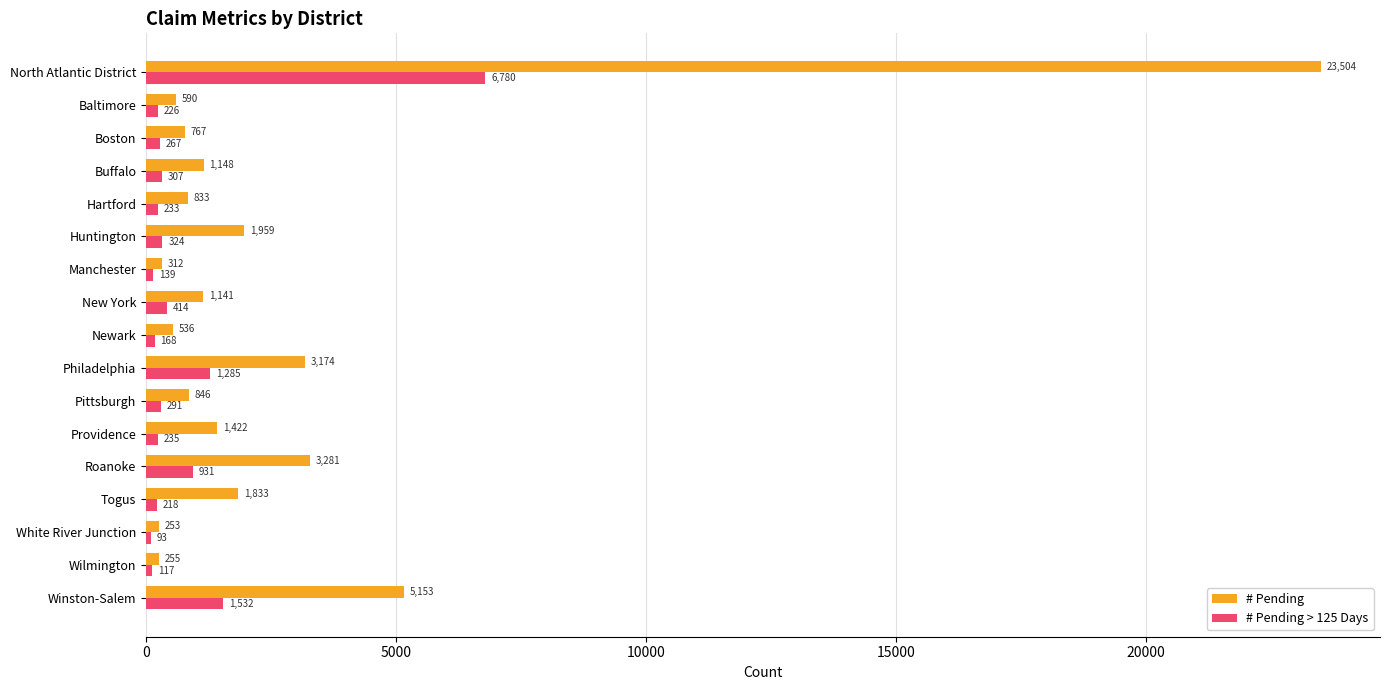

What is the difference between the # Pending values at Wilmington and Pittsburgh?

591